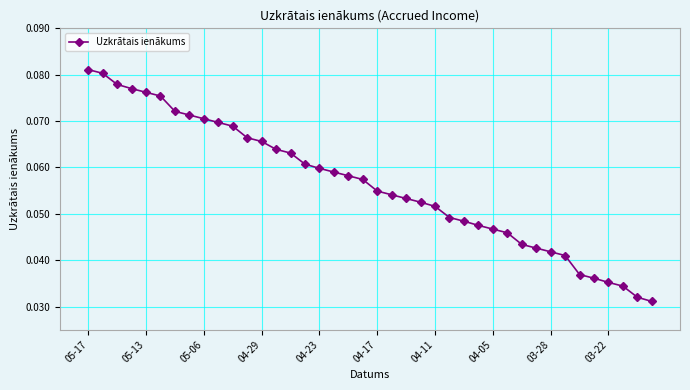

What is the sum of all values?

2.3